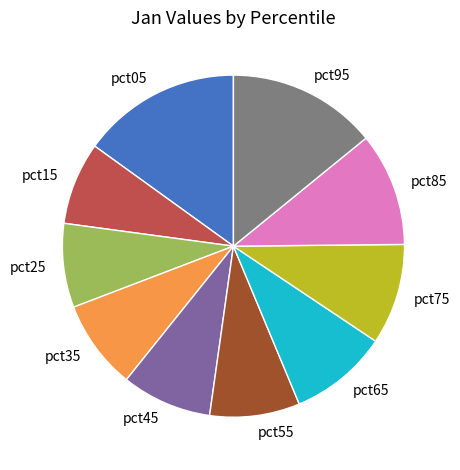

The pct95 slice represents 14% of the pie. True or false?

True